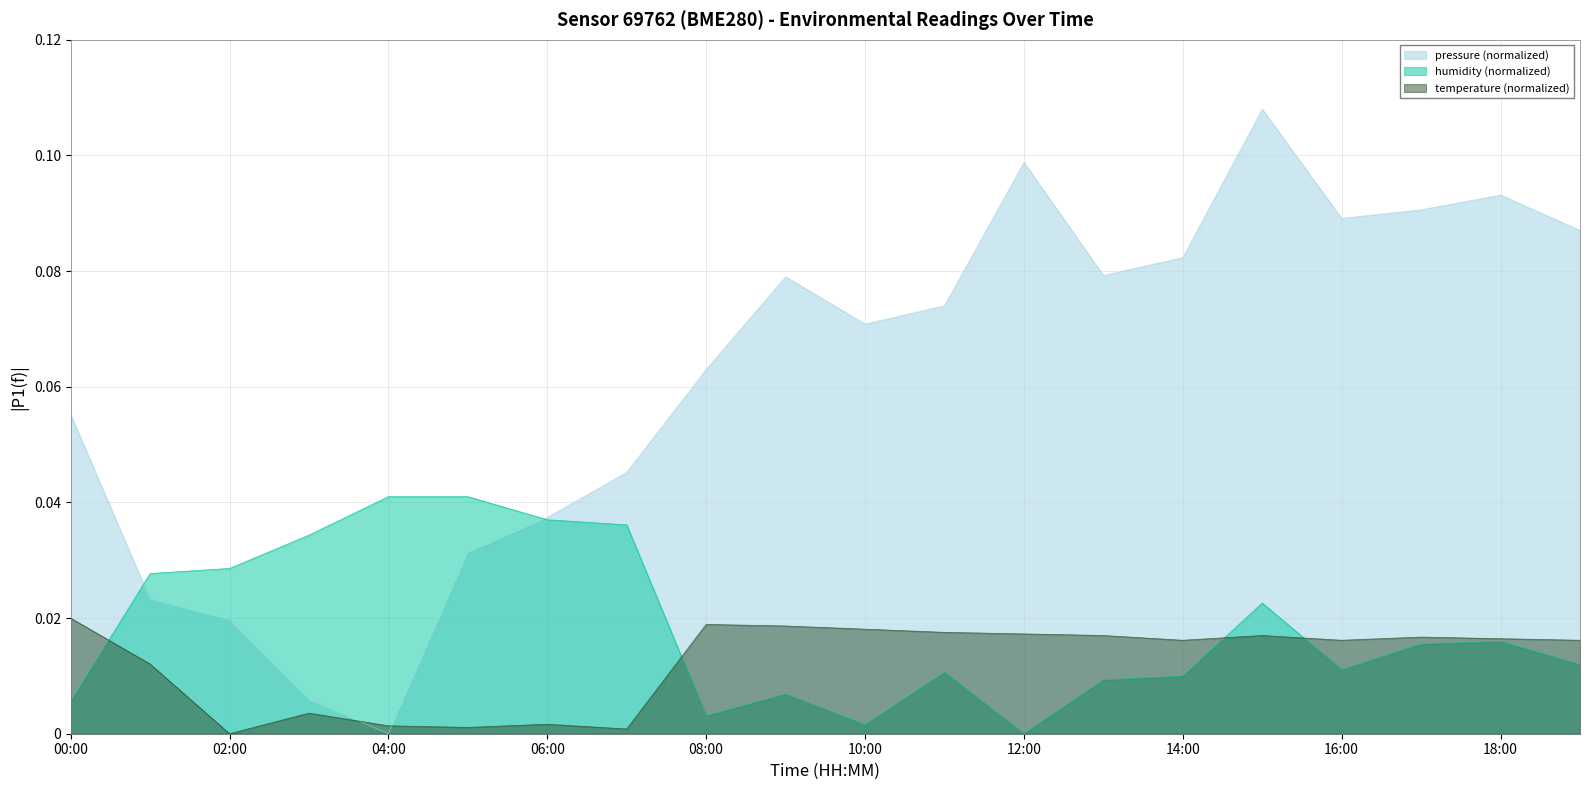

Reading left to right, extract all data points from this chart.

pressure: 00:00=0.1	01:00=0.0	02:00=0.0	03:00=0.0	04:00=0.0	05:00=0.0	06:00=0.0	07:00=0.0	08:00=0.1	09:00=0.1	10:00=0.1	11:00=0.1	12:00=0.1	13:00=0.1	14:00=0.1	15:00=0.1	16:00=0.1	17:00=0.1	18:00=0.1	19:00=0.1
humidity: 00:00=0.0	01:00=0.0	02:00=0.0	03:00=0.0	04:00=0.0	05:00=0.0	06:00=0.0	07:00=0.0	08:00=0.0	09:00=0.0	10:00=0.0	11:00=0.0	12:00=0.0	13:00=0.0	14:00=0.0	15:00=0.0	16:00=0.0	17:00=0.0	18:00=0.0	19:00=0.0
temperature: 00:00=0.0	01:00=0.0	02:00=0.0	03:00=0.0	04:00=0.0	05:00=0.0	06:00=0.0	07:00=0.0	08:00=0.0	09:00=0.0	10:00=0.0	11:00=0.0	12:00=0.0	13:00=0.0	14:00=0.0	15:00=0.0	16:00=0.0	17:00=0.0	18:00=0.0	19:00=0.0